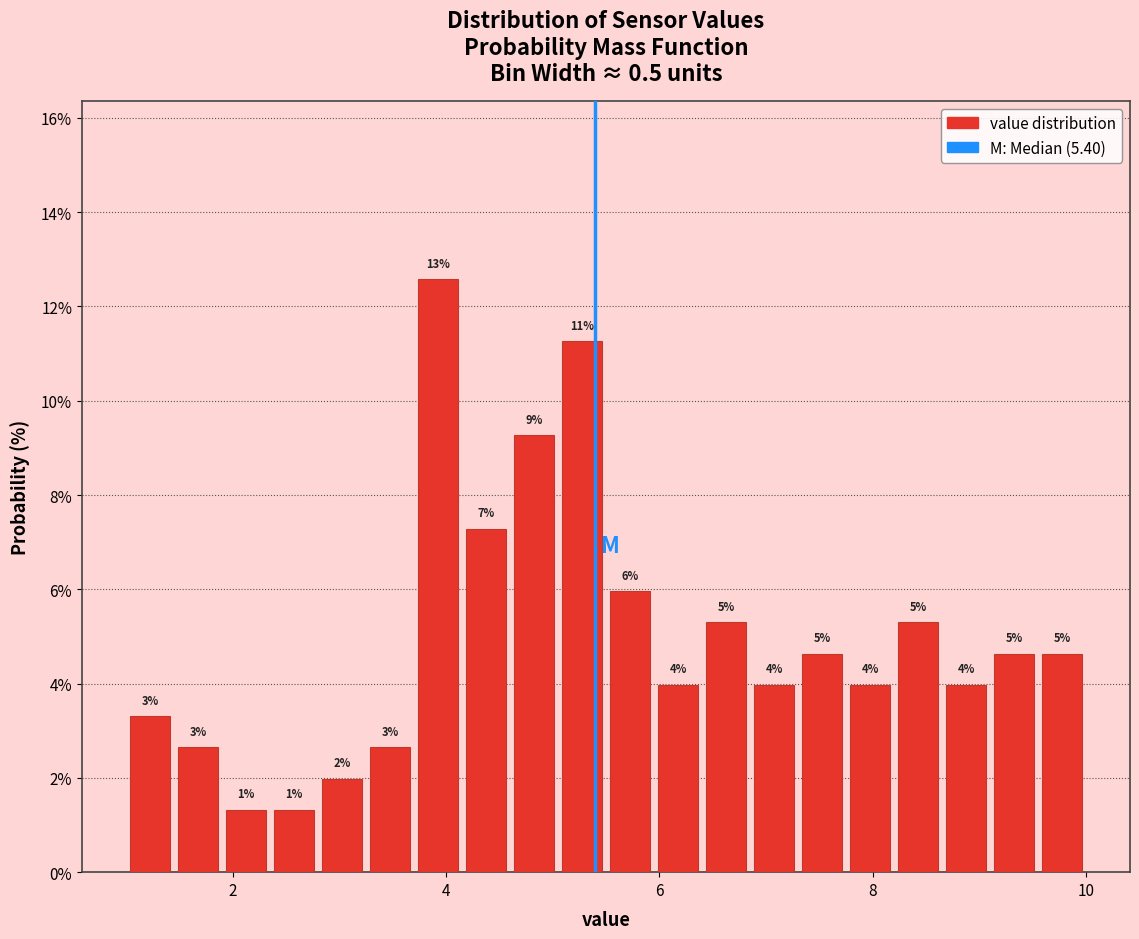

Around what value on the x-axis is the tallest bar? Give the approximate position of its centre, as read against the axis.

4.0